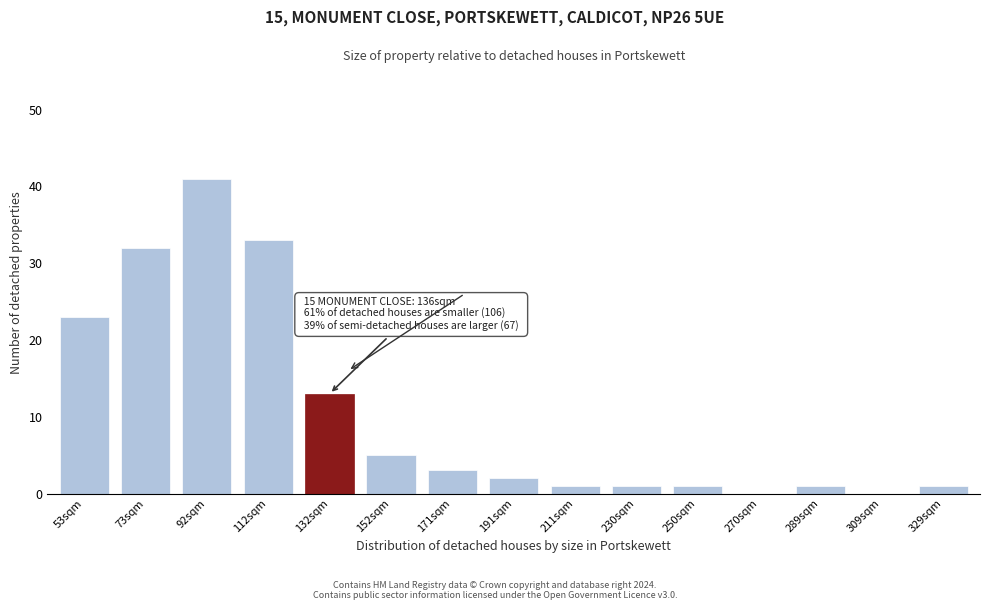

Reading right to left, what are all the values shown in this chart?

329sqm=1	309sqm=0	289sqm=1	270sqm=0	250sqm=1	230sqm=1	211sqm=1	191sqm=2	171sqm=3	152sqm=5	132sqm=13	112sqm=33	92sqm=41	73sqm=32	53sqm=23